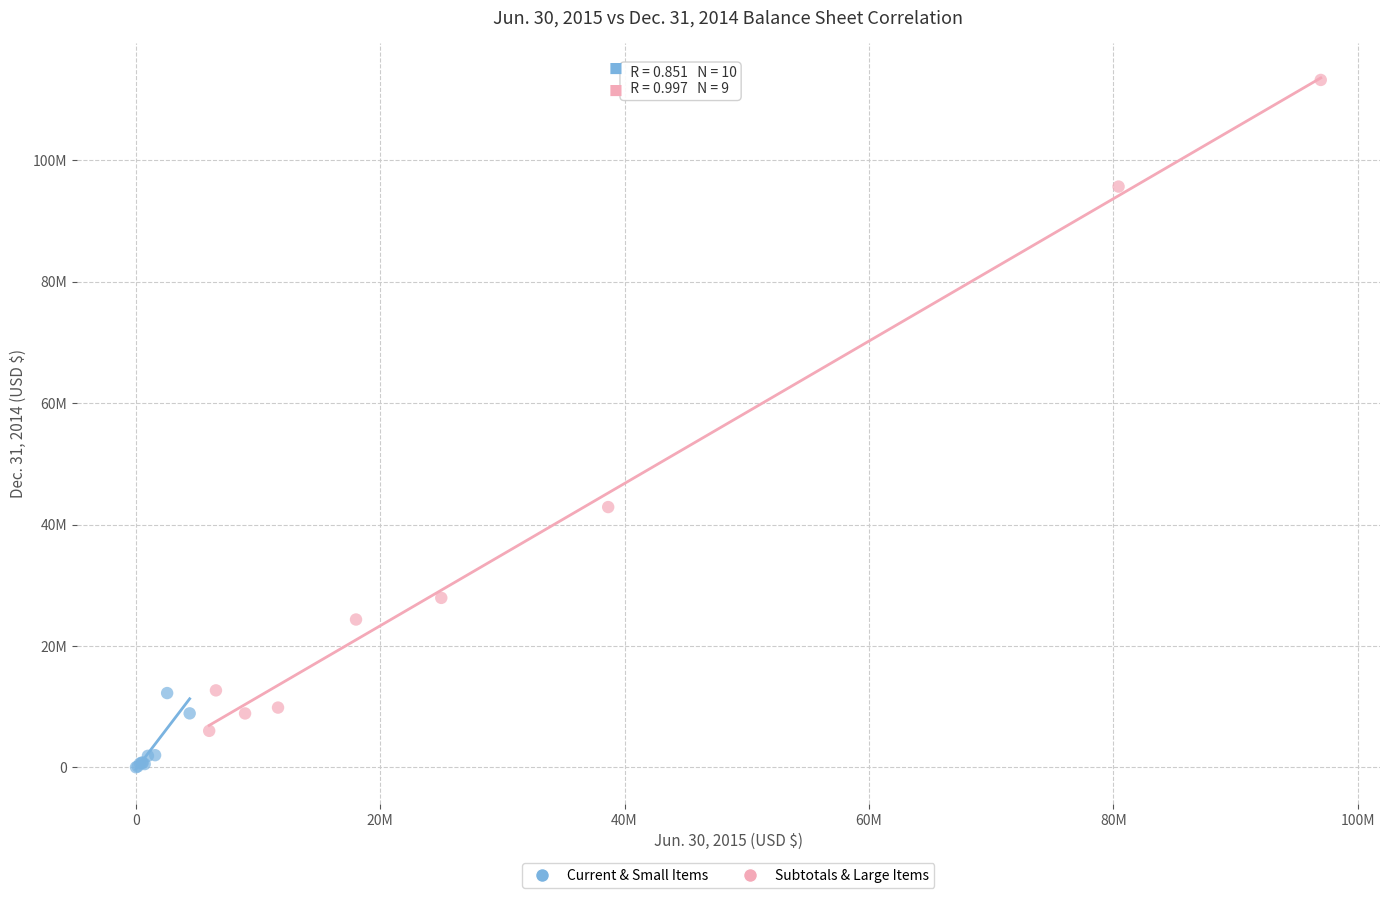

What are all the series names shown in the legend?

Current & Small Items, Subtotals & Large Items